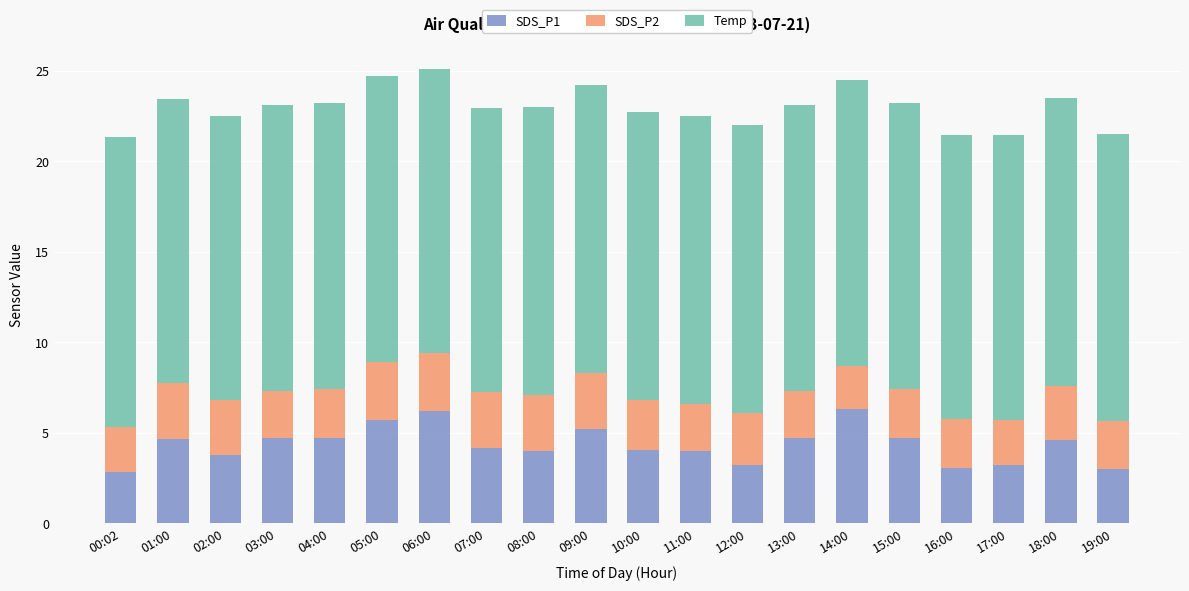

The SDS_P1 series shows 7.2 at 10:00. True or false?

False